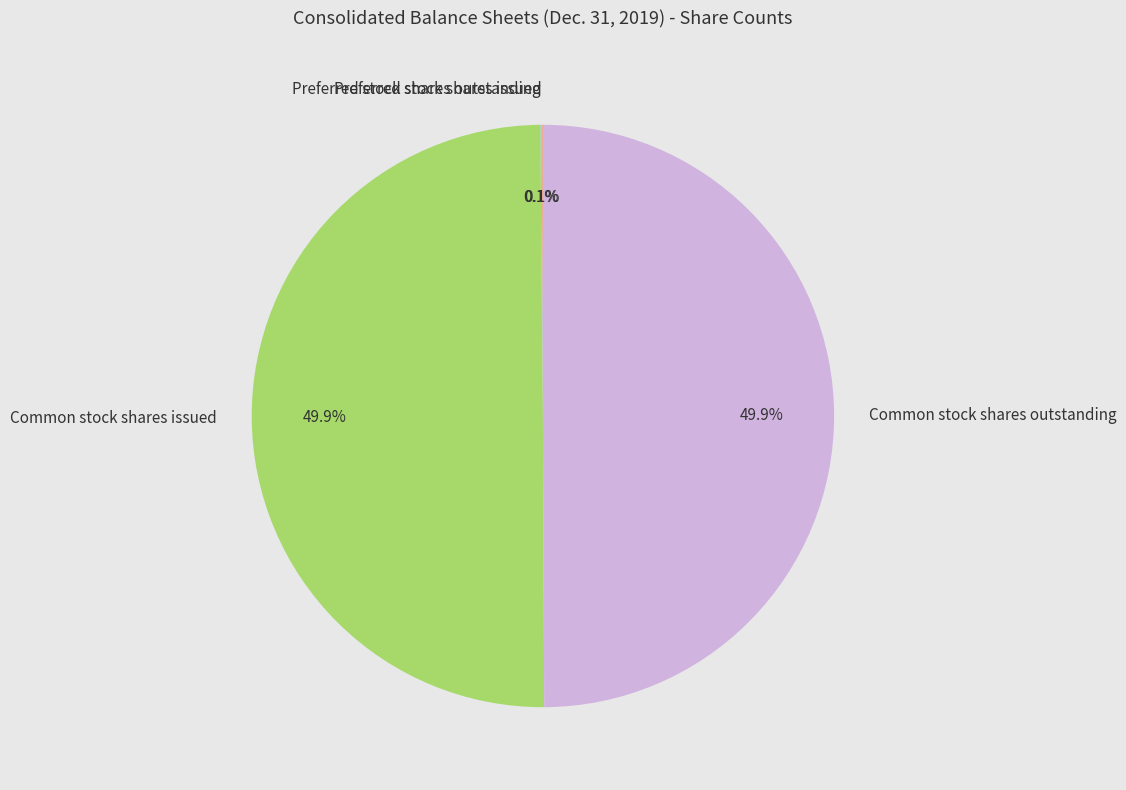

What portion of the pie excludes Common stock shares issued?

50.1%